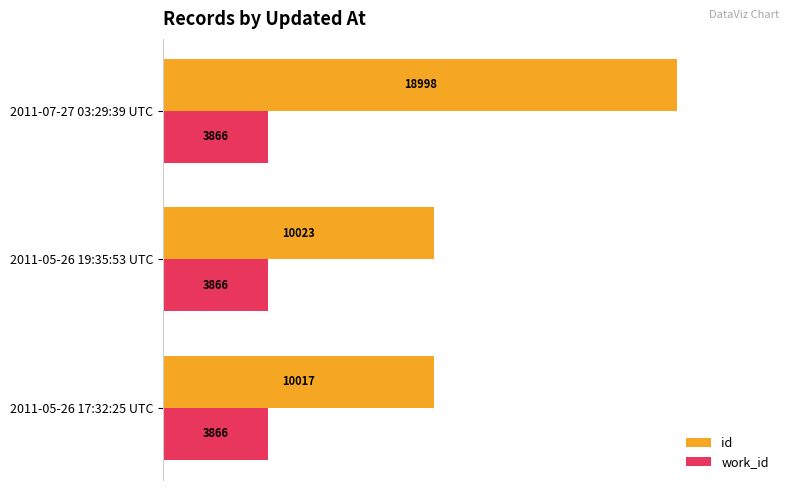

List the series in order of their peak value, highest first.

id, work_id